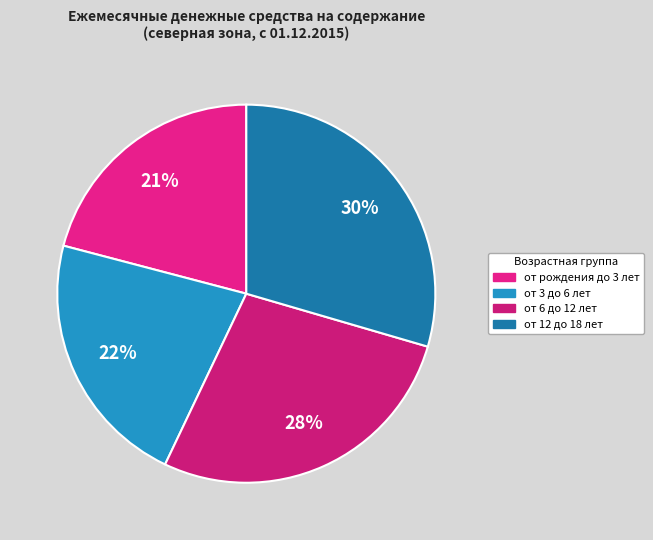

Rank the categories by value from lowest to highest.

от рождения до 3 лет, от 3 до 6 лет, от 6 до 12 лет, от 12 до 18 лет